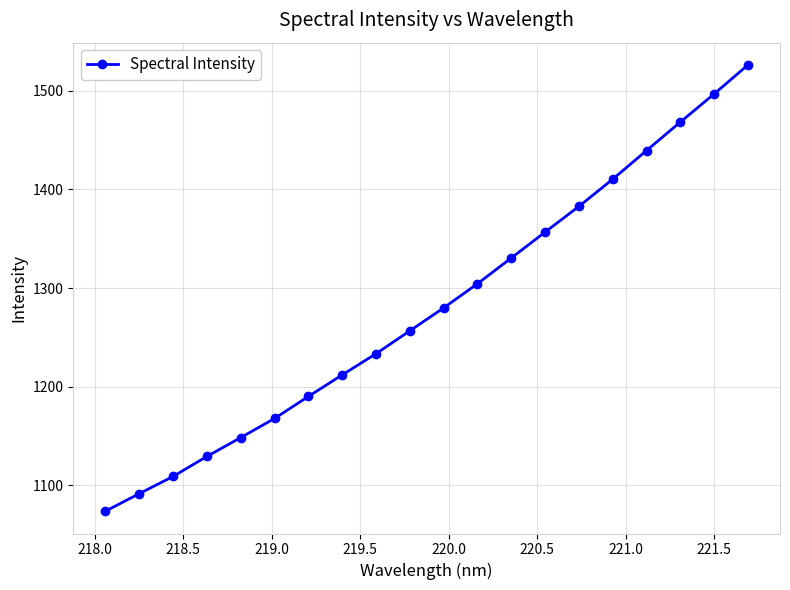

What is the sum of all values?

25606.8